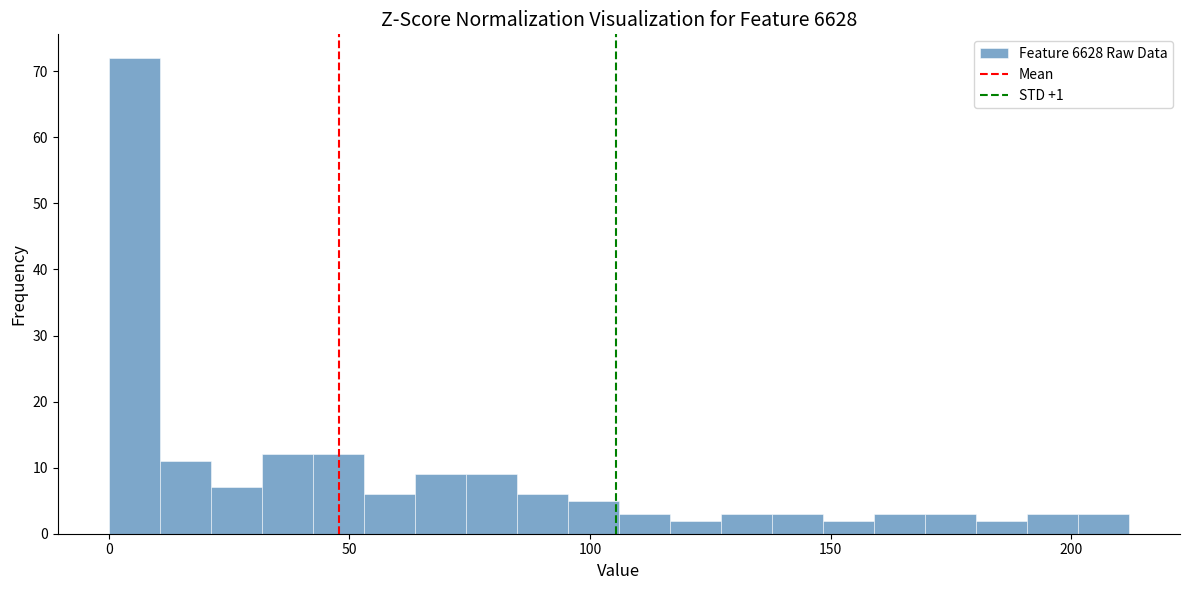

Read against the x-axis, roughly where is the centre of the tallest bar?

5